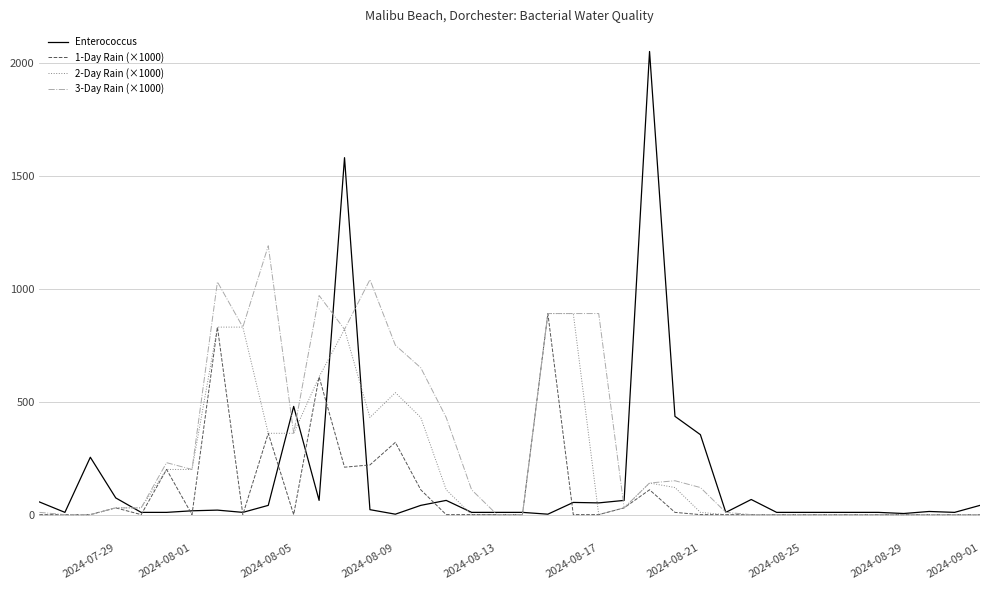

Which series has the largest total across all categories?

3-Day Rain (×1000)